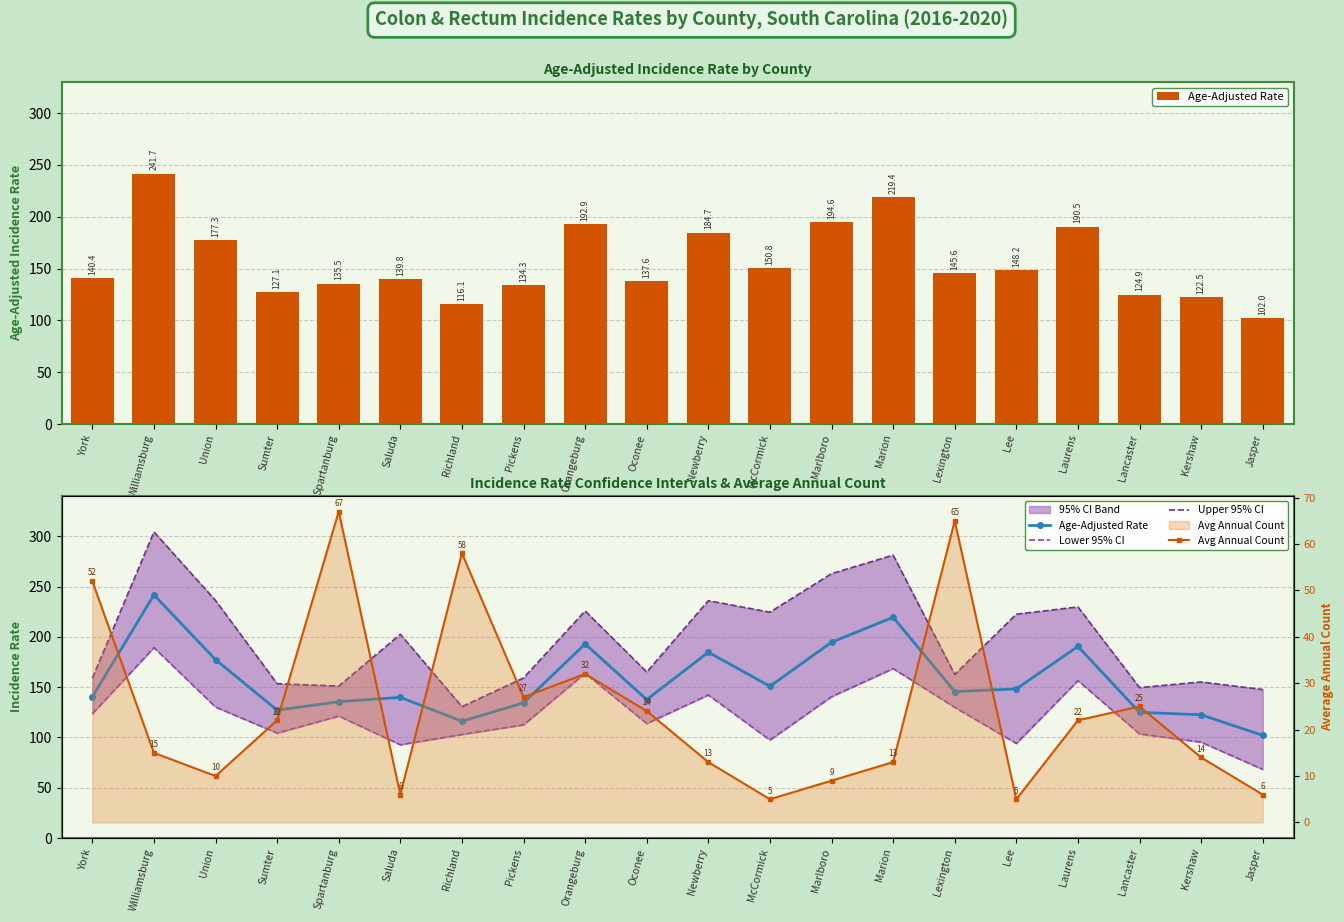

At which category is the sum across all series the highest?

Williamsburg